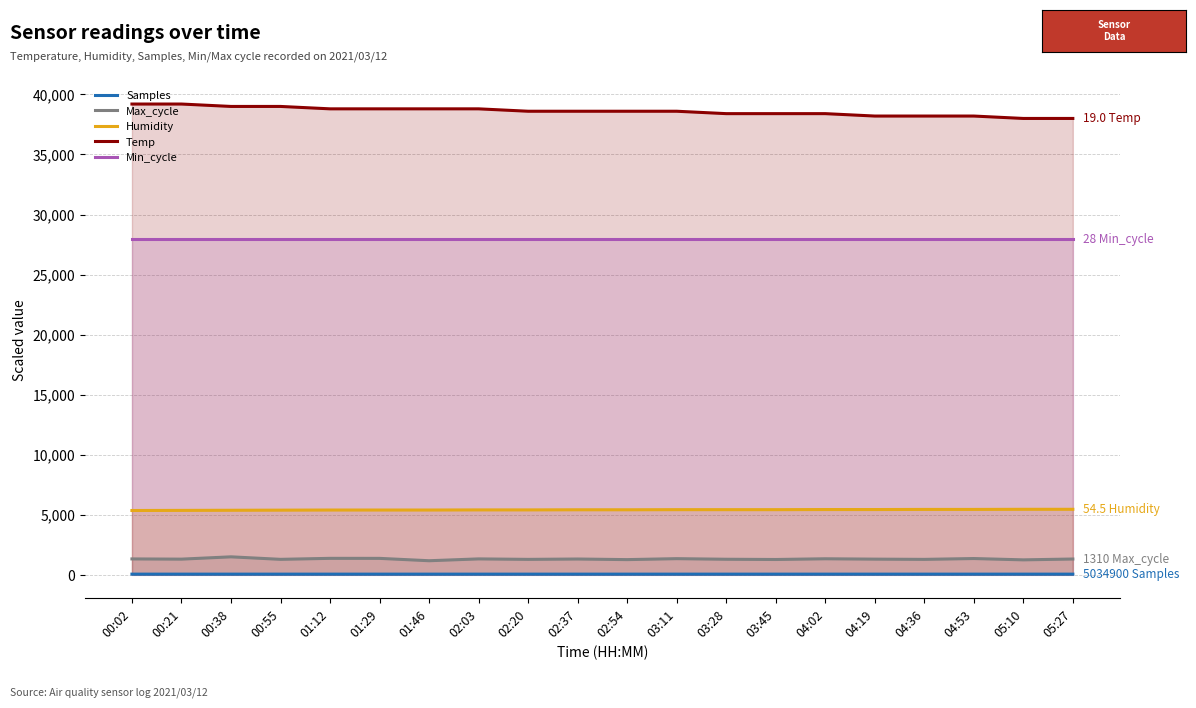

Which series has the largest range (max minus min)?

Temp